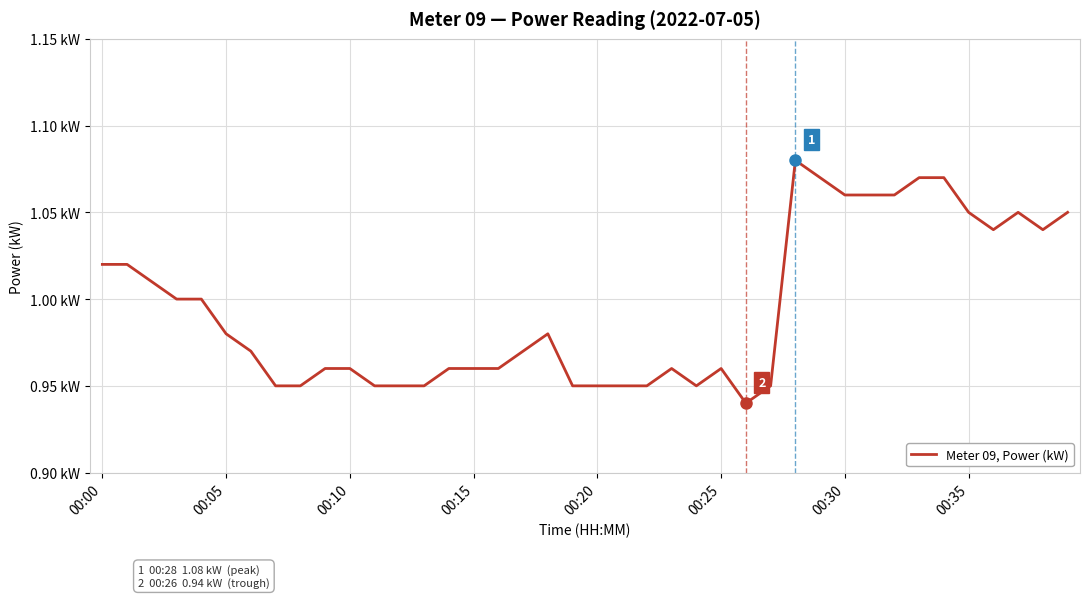

What is the maximum value shown in the chart?

1.1